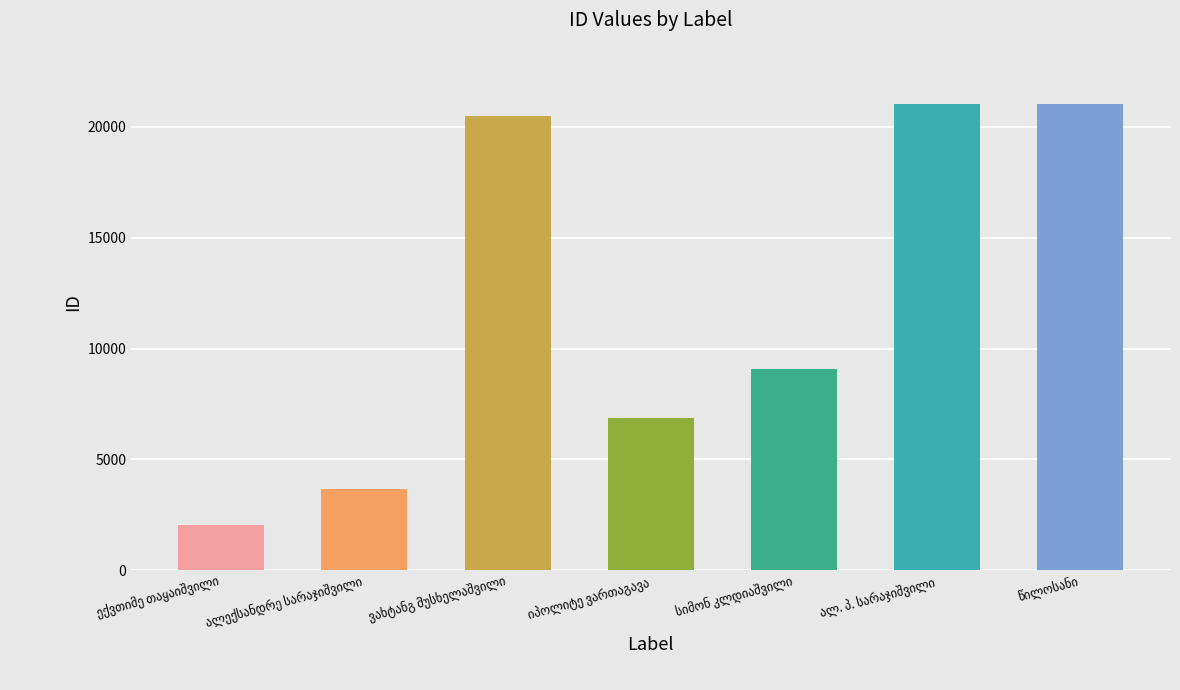

What is the sum of all values?

84156